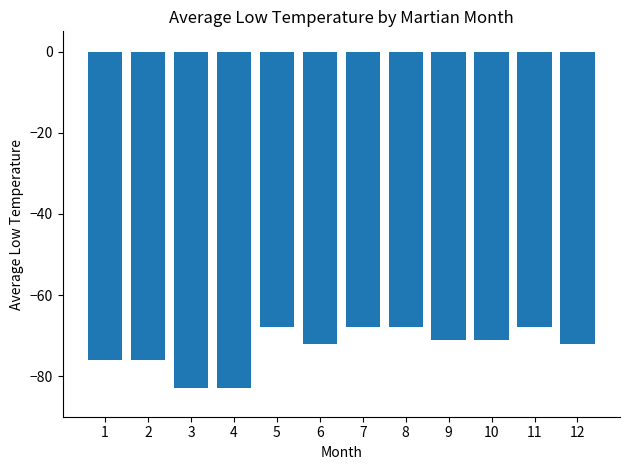

What is the difference between the second highest and second lowest values?

15